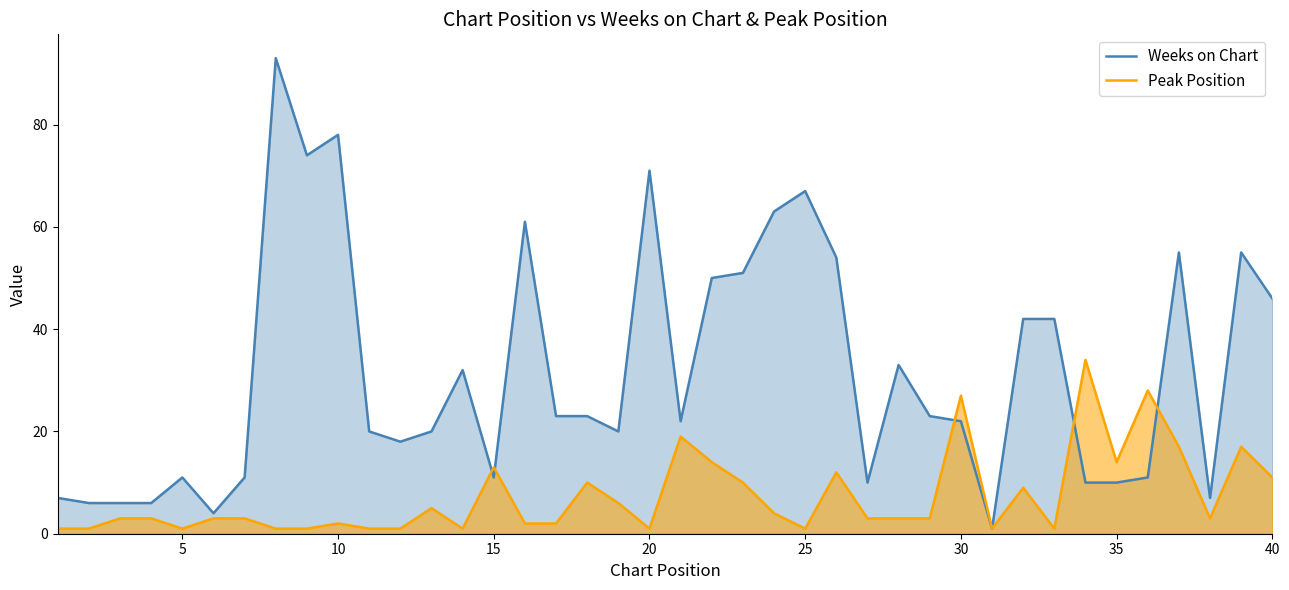

The value of Weeks on Chart at 35 is 10. True or false?

True